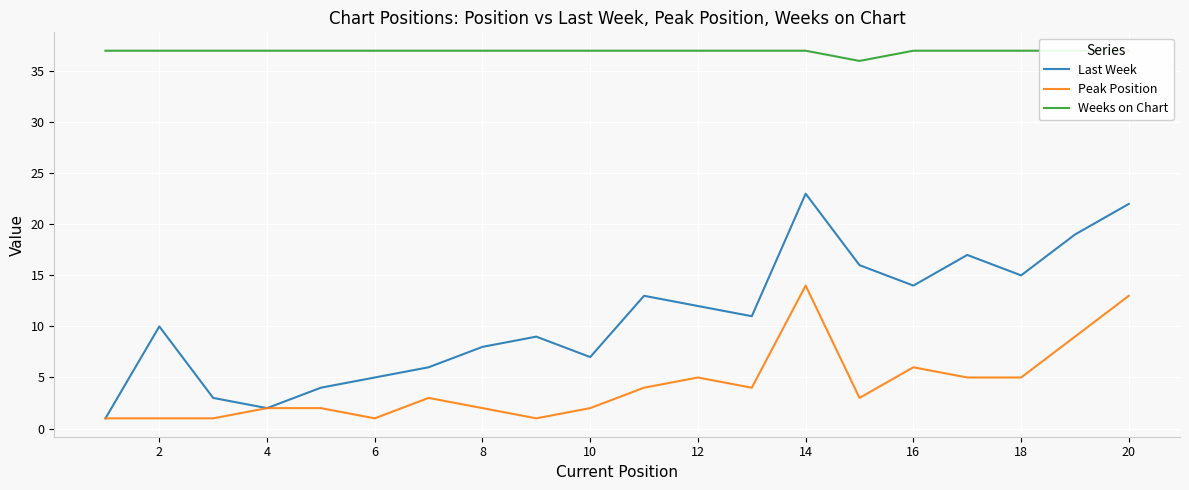

The value of Last Week at 12 is 20. True or false?

False